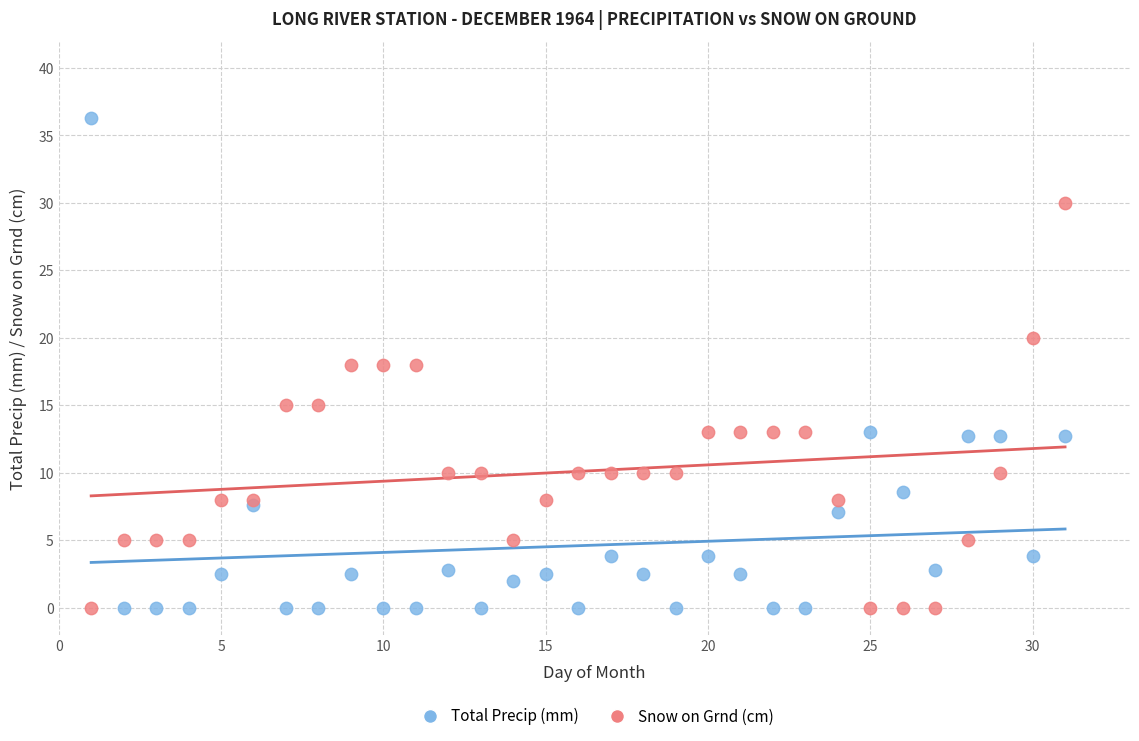

Which series reaches the maximum Y coordinate?

Total Precip (mm)